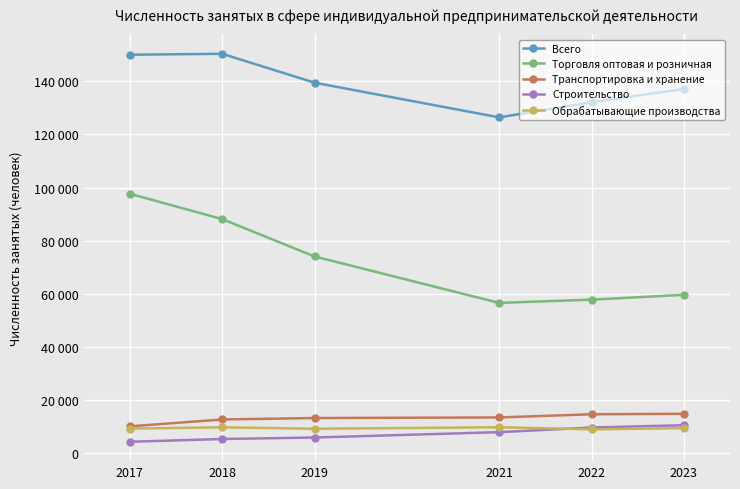

At how many categories does at least one series exceed 103044?

6